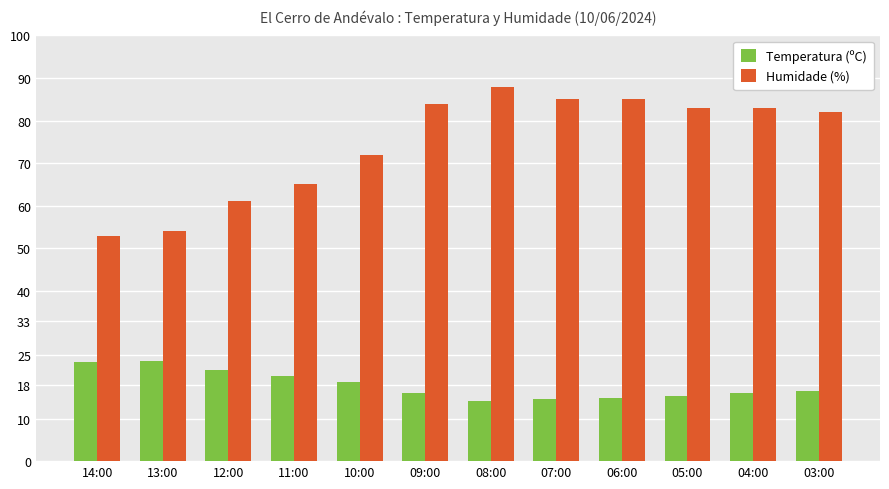

What is the average value of the Humidade (%) series?

74.6